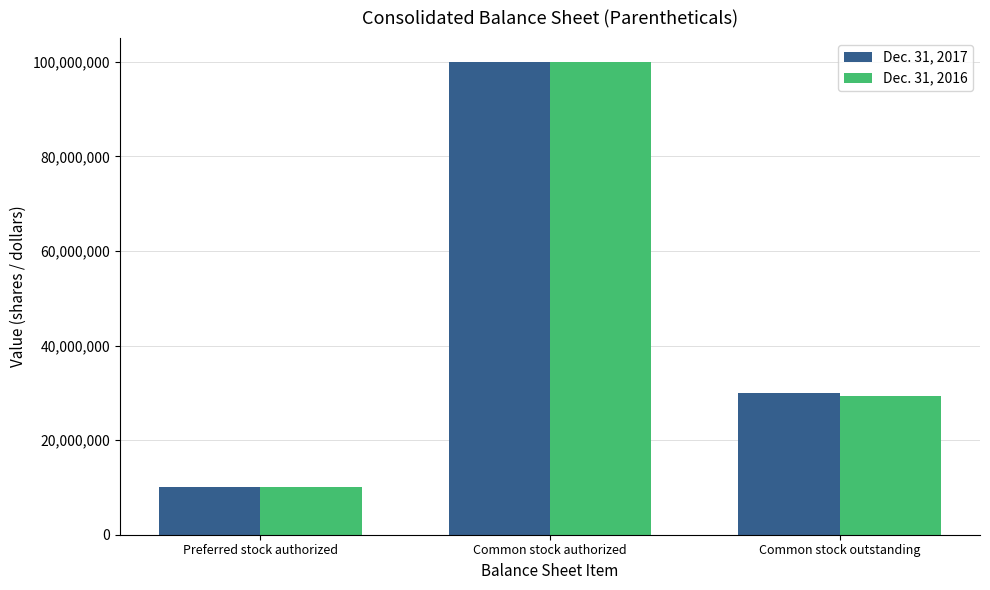

How many Dec. 31, 2016 values are between 10000000 and 100000000?

3